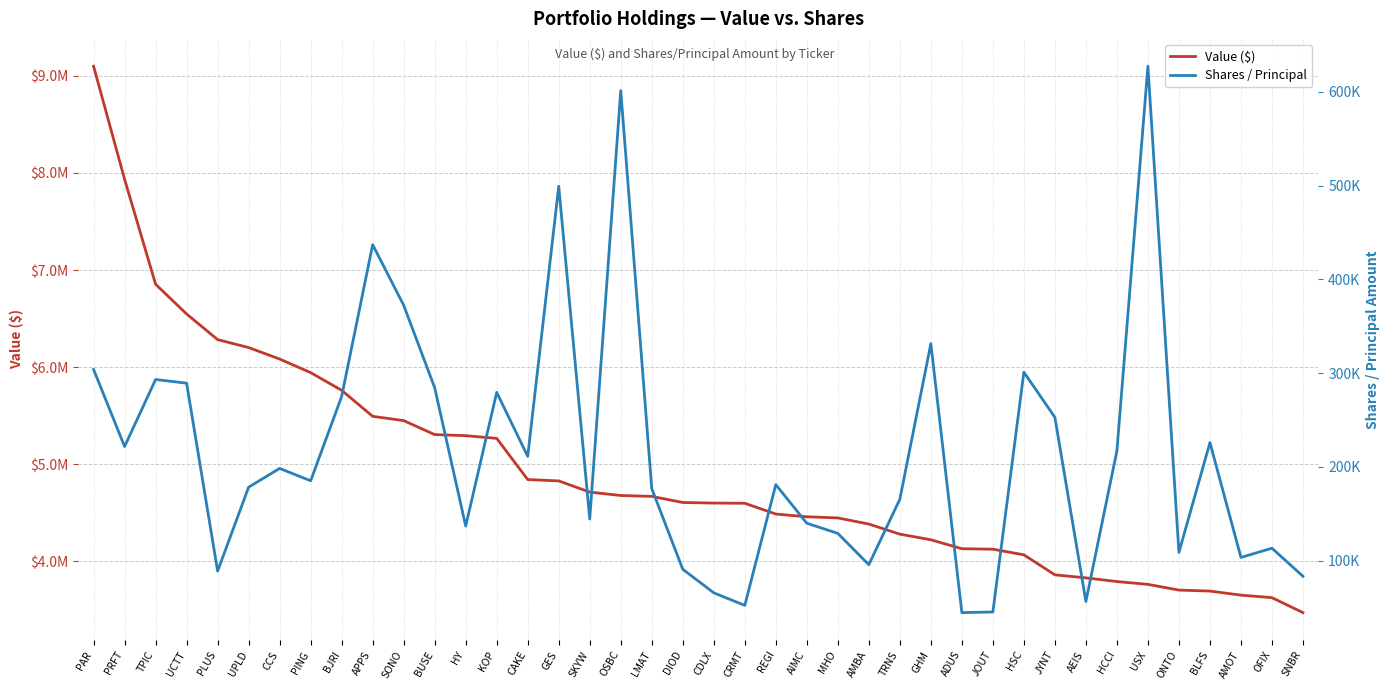

What position from the right is TPIC?

38